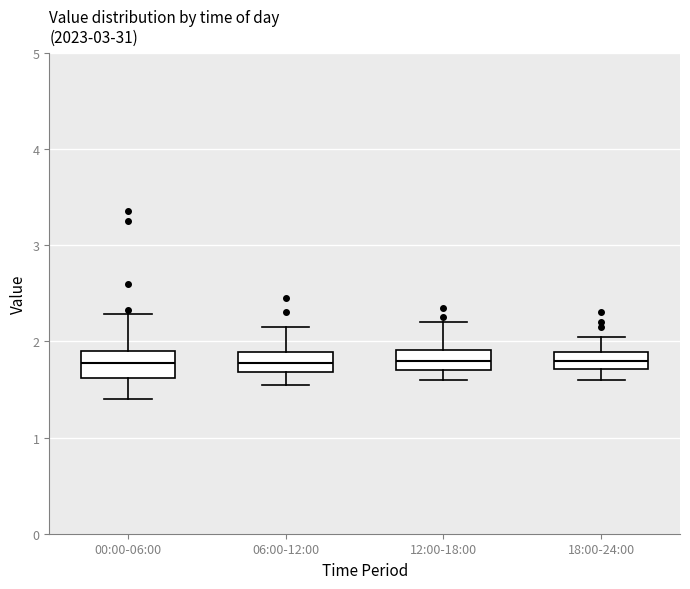

Where is the upper edge of the box for 06:00-12:00 on the y-axis? The values are not printed on the chart, so give them approximately, as read against the axis.

1.9